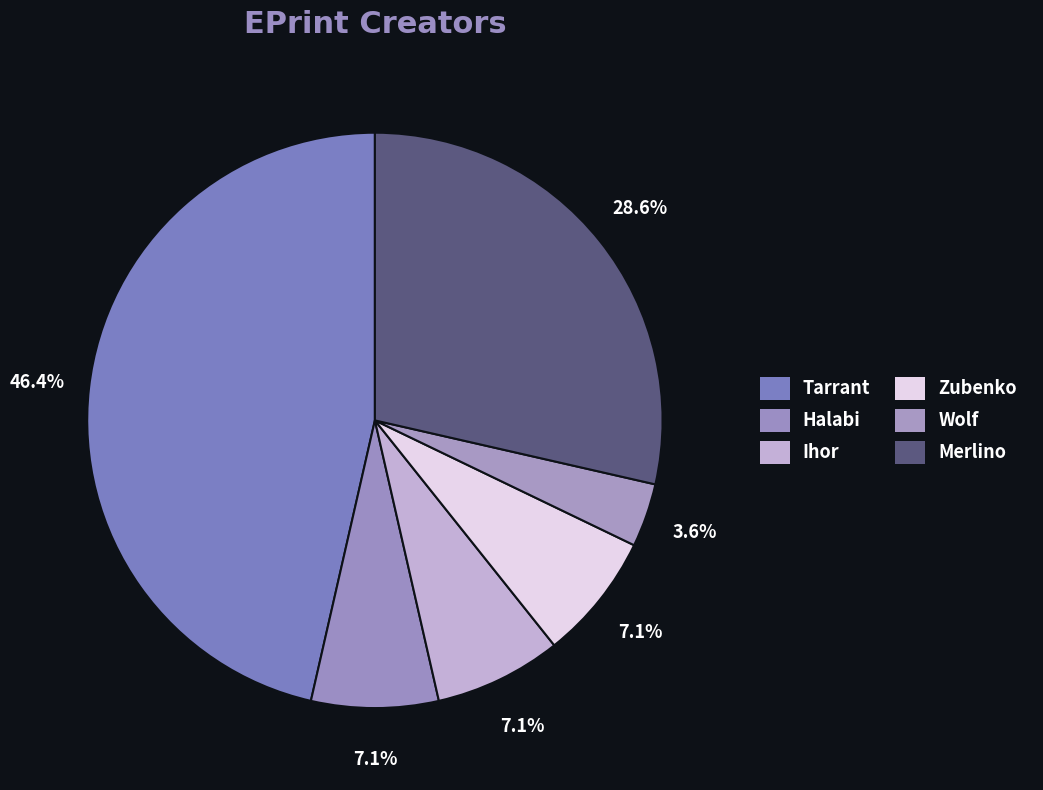

Which has a higher value, Halabi or Tarrant?

Tarrant